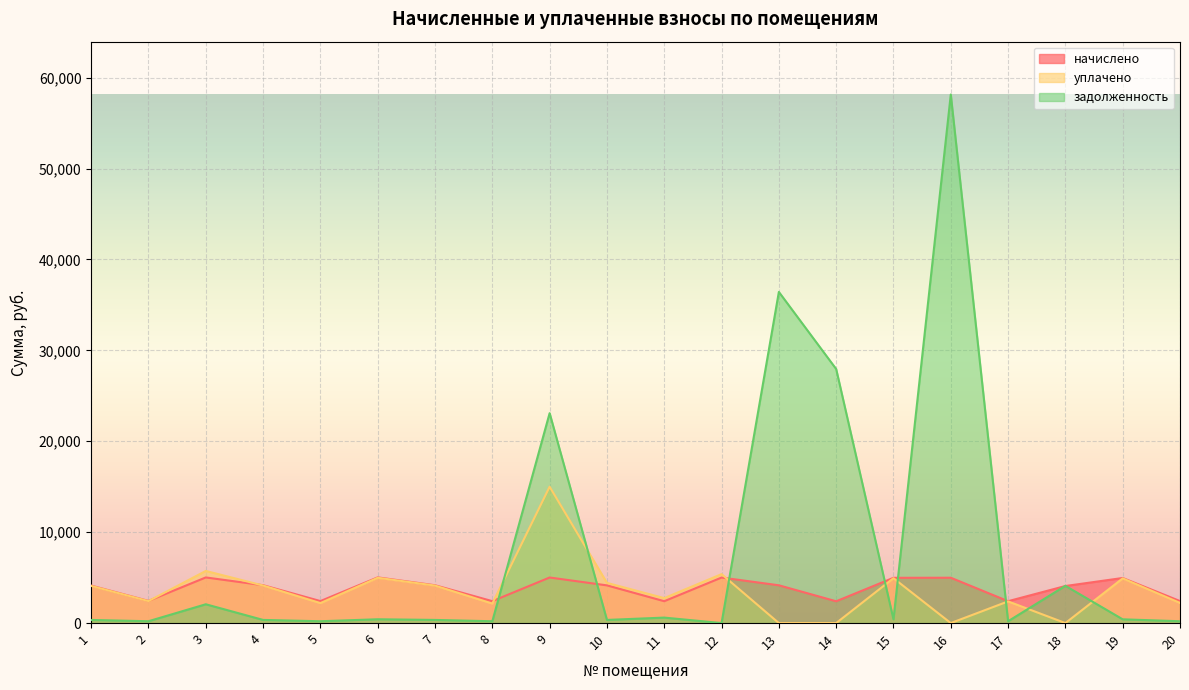

What is the sum of all уплачено values?

71832.5